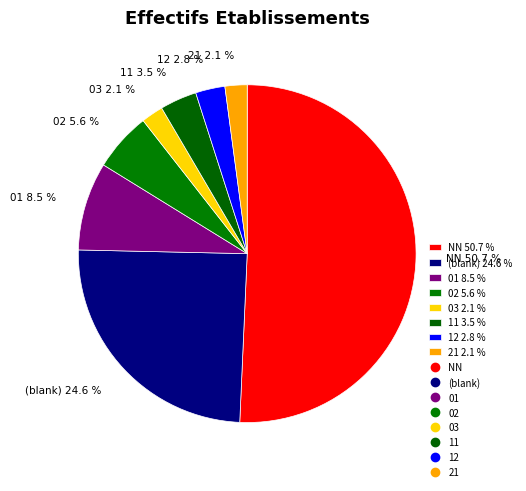

What is the majority slice?

NN 50.7 %